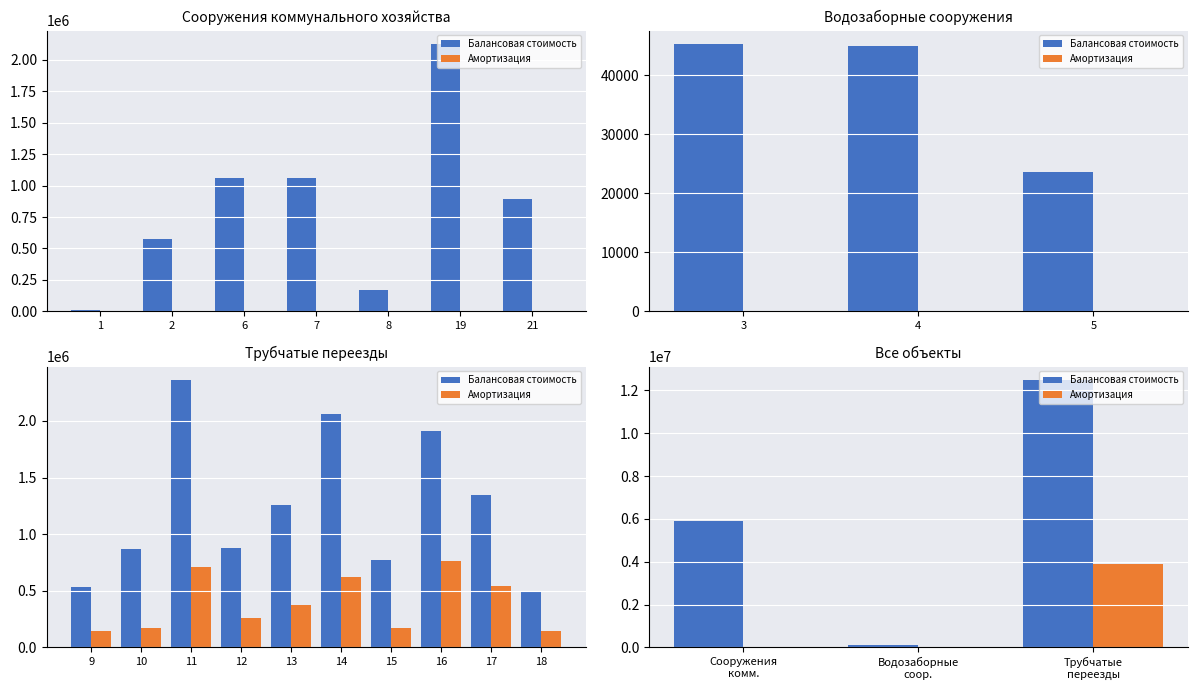

Where is Амортизация nearest to the value 1958395?

Сооружения комм.